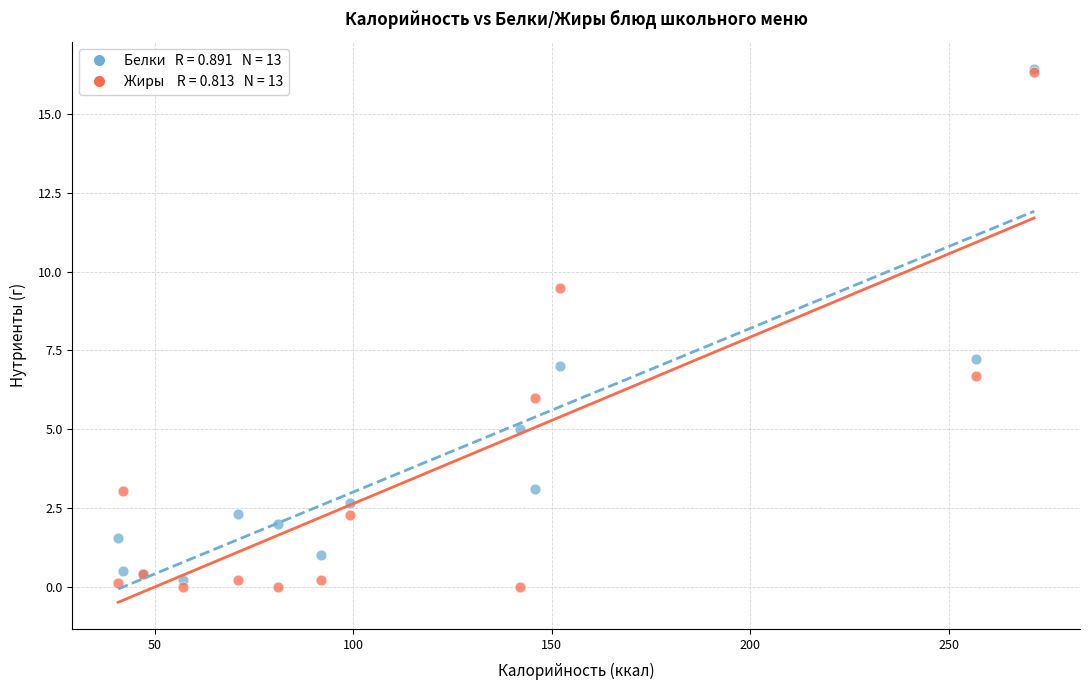

Across all series, what Y value is closest to 8?

7.2